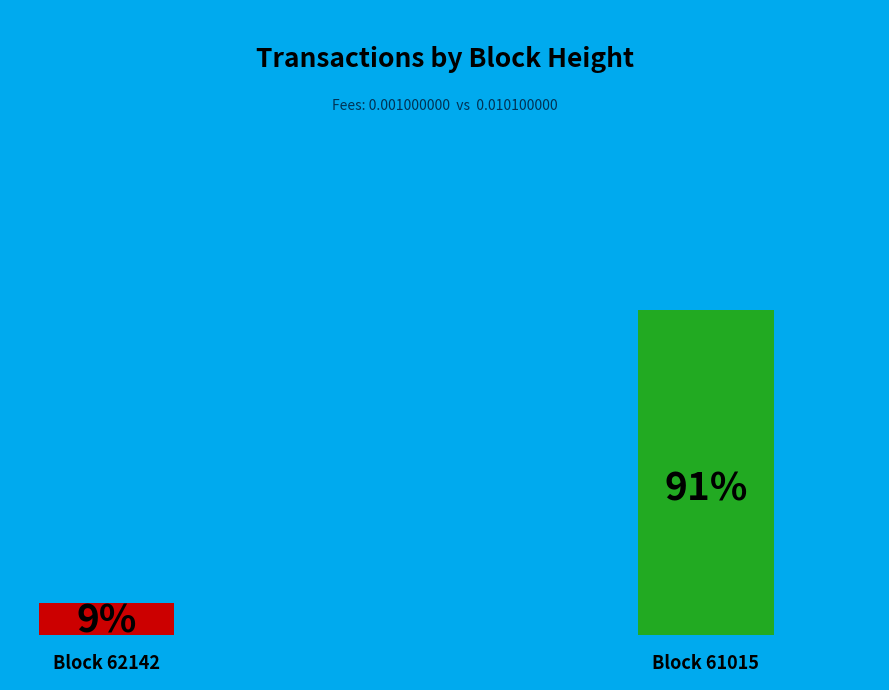

Count the number of slices in the pie.

2